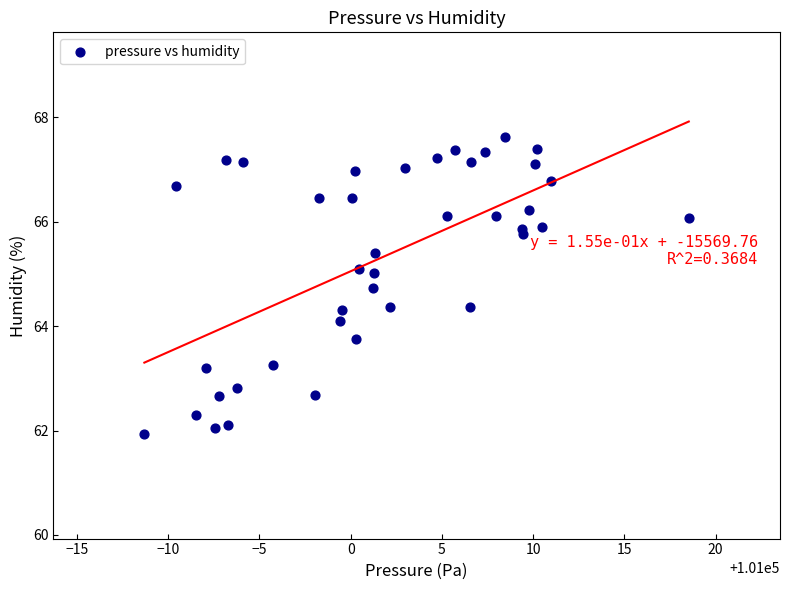

What Y value in the scatter plot is closest to 64?

64.1